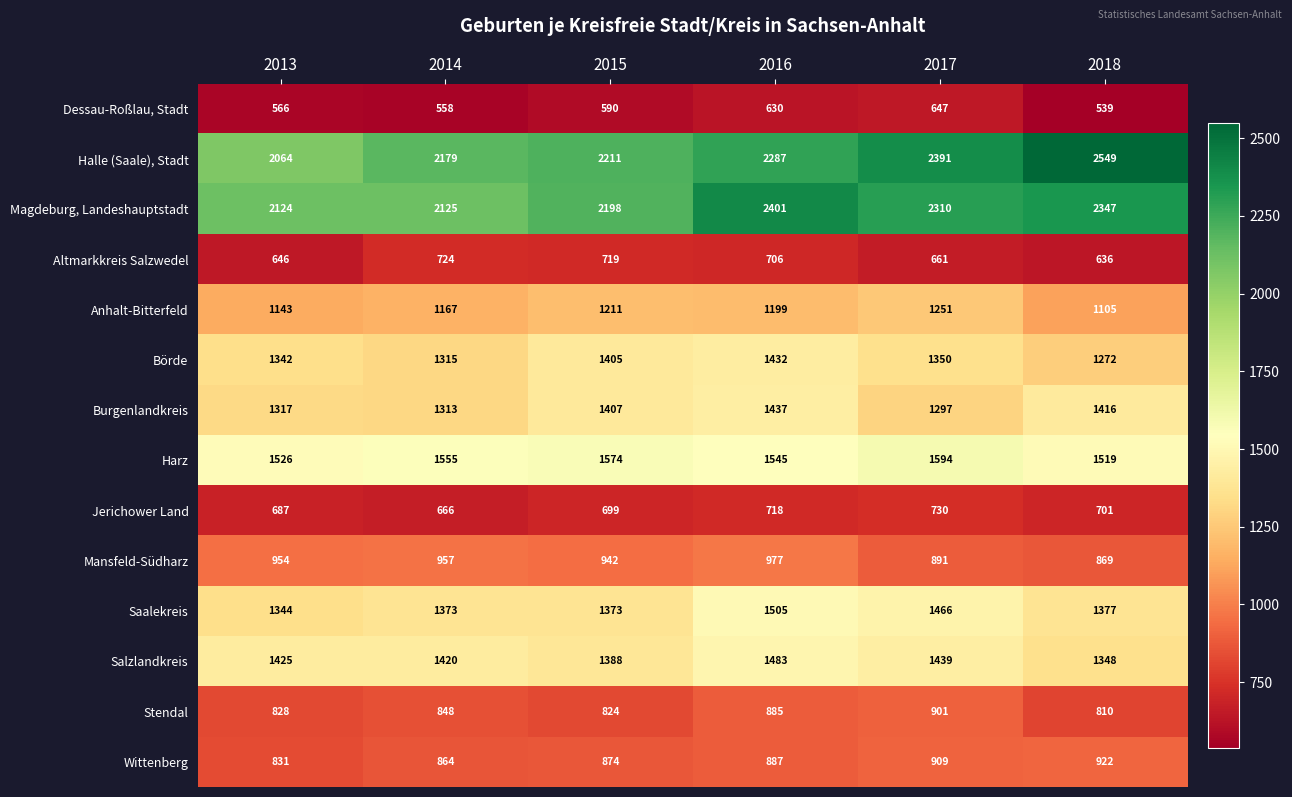

At 2018, list the series in order from largest to smallest.

Halle (Saale), Stadt, Magdeburg, Landeshauptstadt, Harz, Burgenlandkreis, Saalekreis, Salzlandkreis, Börde, Anhalt-Bitterfeld, Wittenberg, Mansfeld-Südharz, Stendal, Jerichower Land, Altmarkkreis Salzwedel, Dessau-Roßlau, Stadt